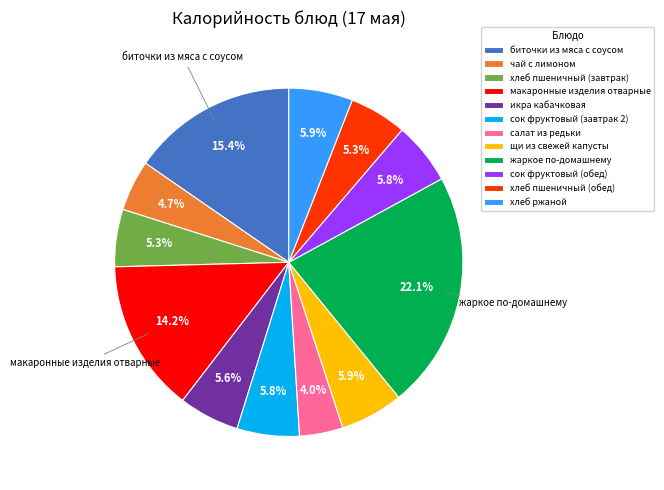

What is the largest slice in the pie chart?

жаркое по-домашнему